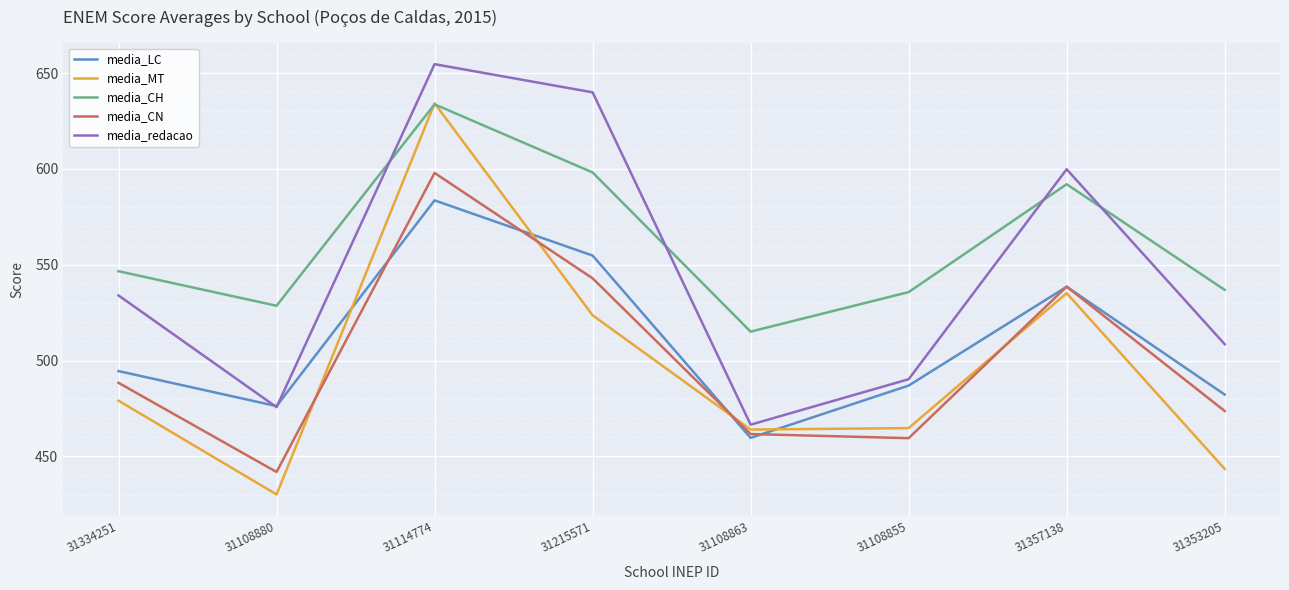

How many values in the media_redacao series are below 534?

4